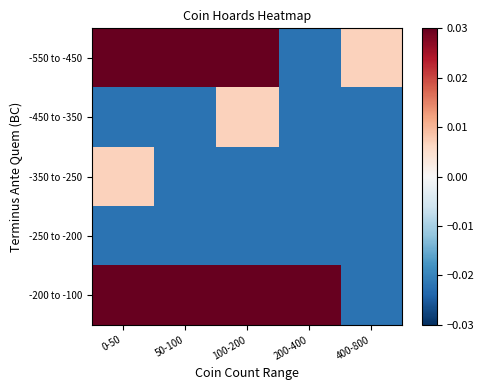

Rank the series by their maximum value, from highest to lowest.

-550 to -450, -200 to -100, -450 to -350, -350 to -250, -250 to -200